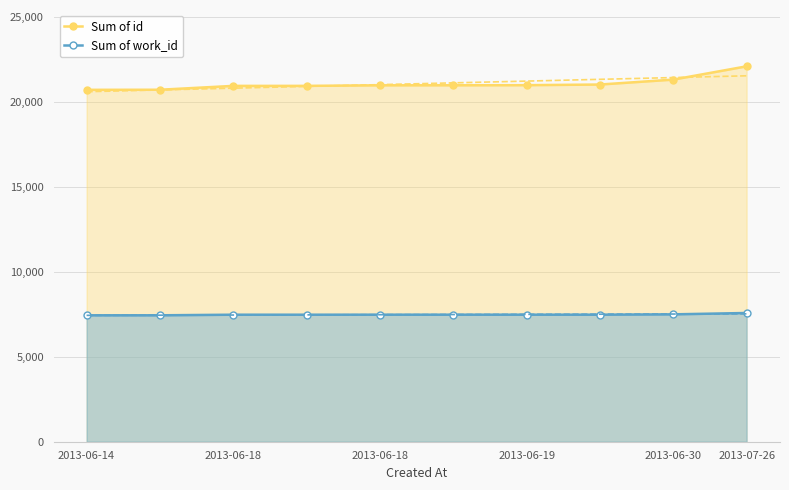

Reading left to right, list all the values displayed in this chart.

Sum of id: 20709	20714	20941	20942	20976	20977	20983	21021	21311	22093
Sum of work_id: 7440	7440	7475	7475	7476	7476	7476	7476	7496	7576